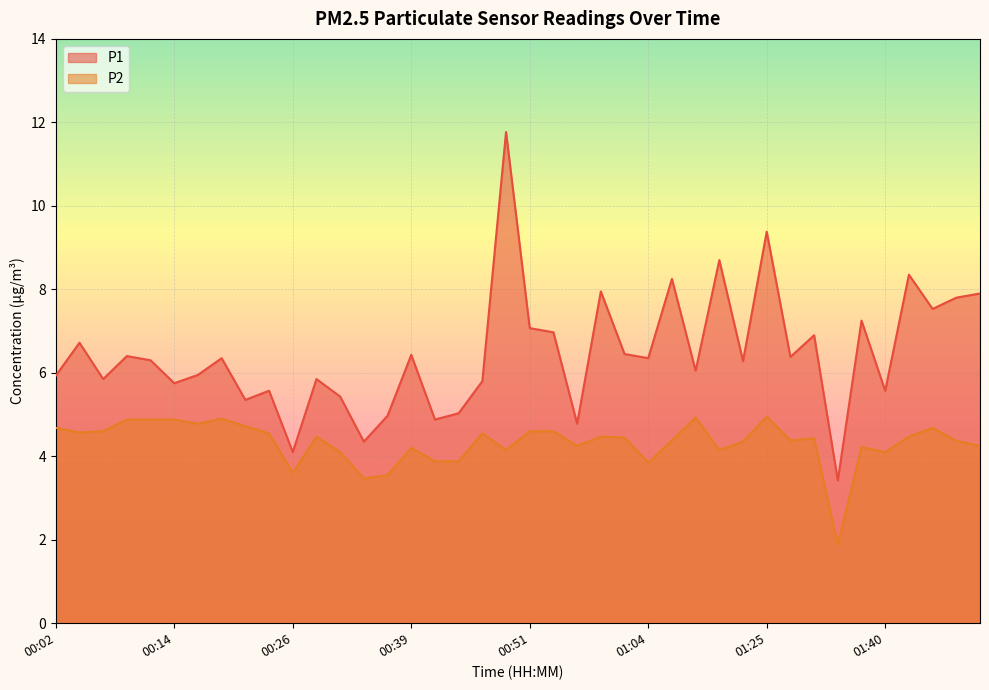

At how many categories does at least one series exceed 8?

5